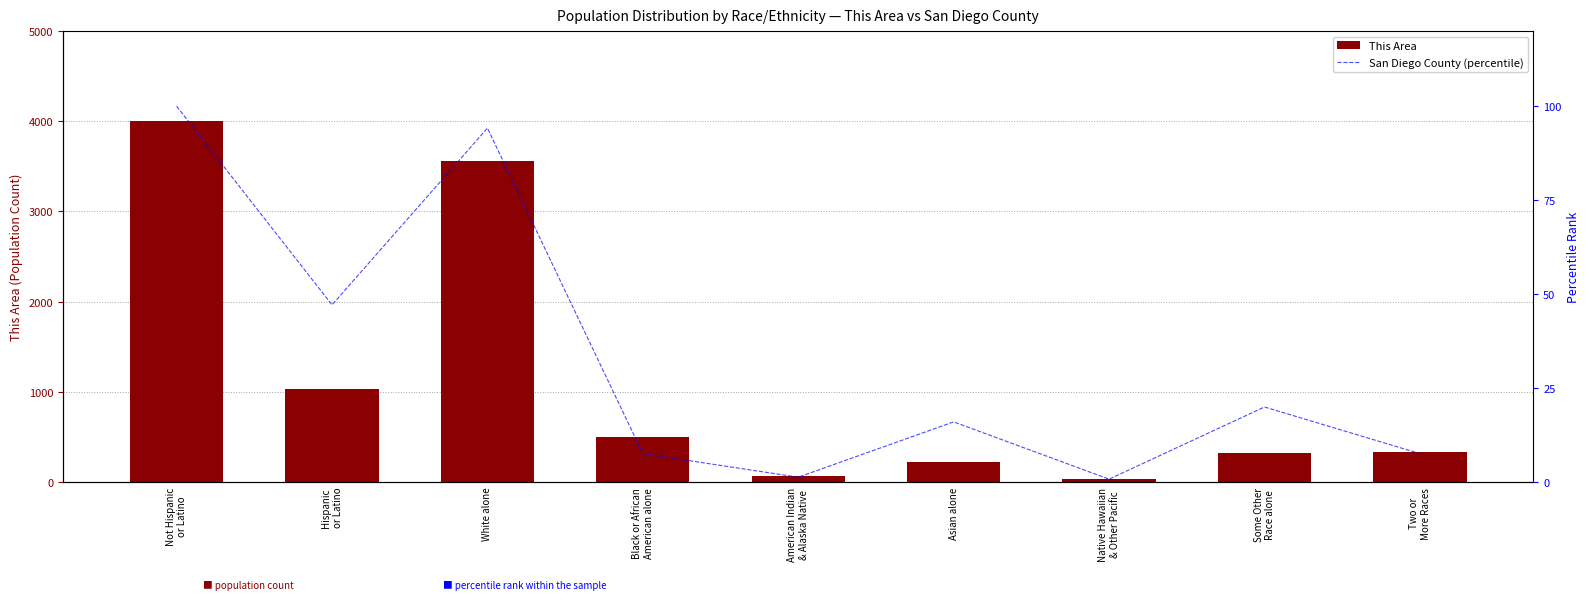

True or false: San Diego County (percentile) has a value of 7.5 at Black or African
American alone.

True